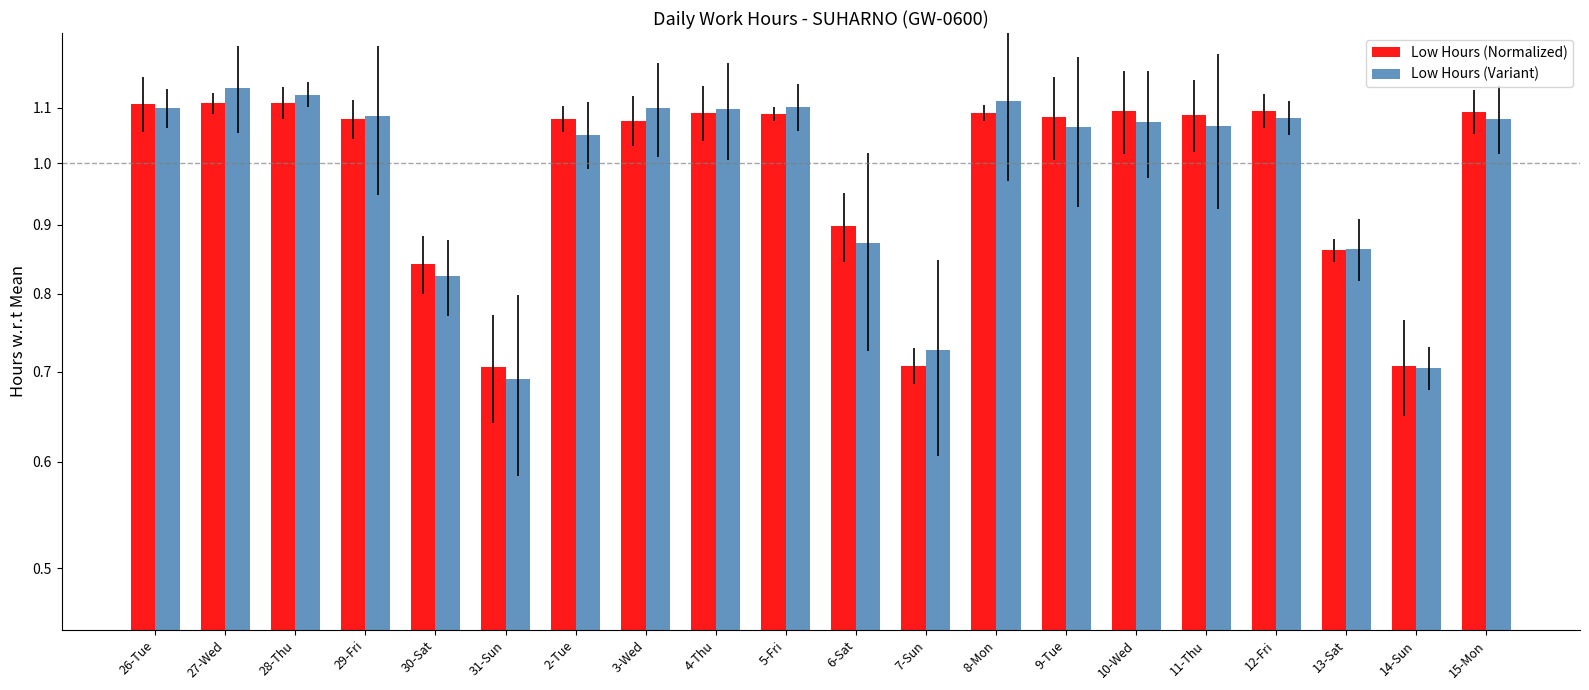

At which category does the chart reach its peak across all series?

27-Wed